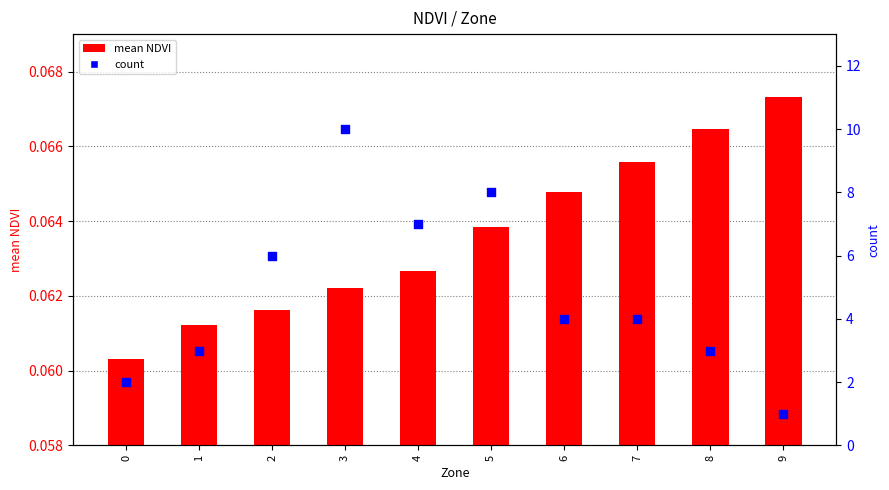

Is the value of count at 4 greater than the value of mean NDVI at 8?

Yes